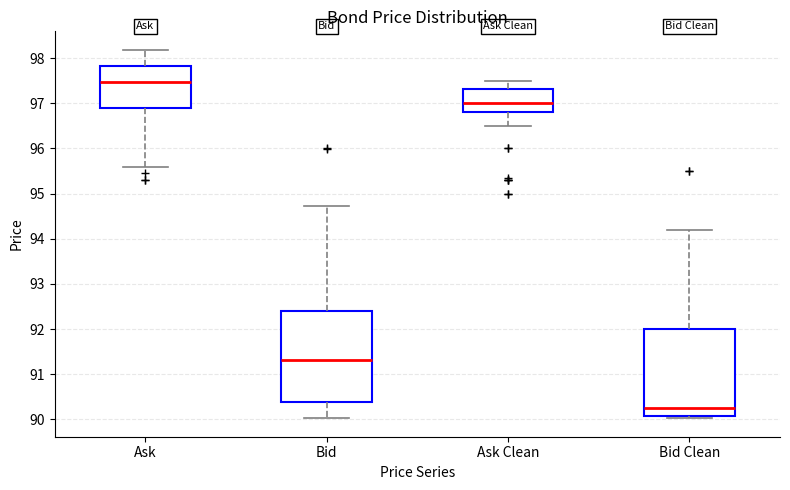

Which box's median line is the highest?

Ask